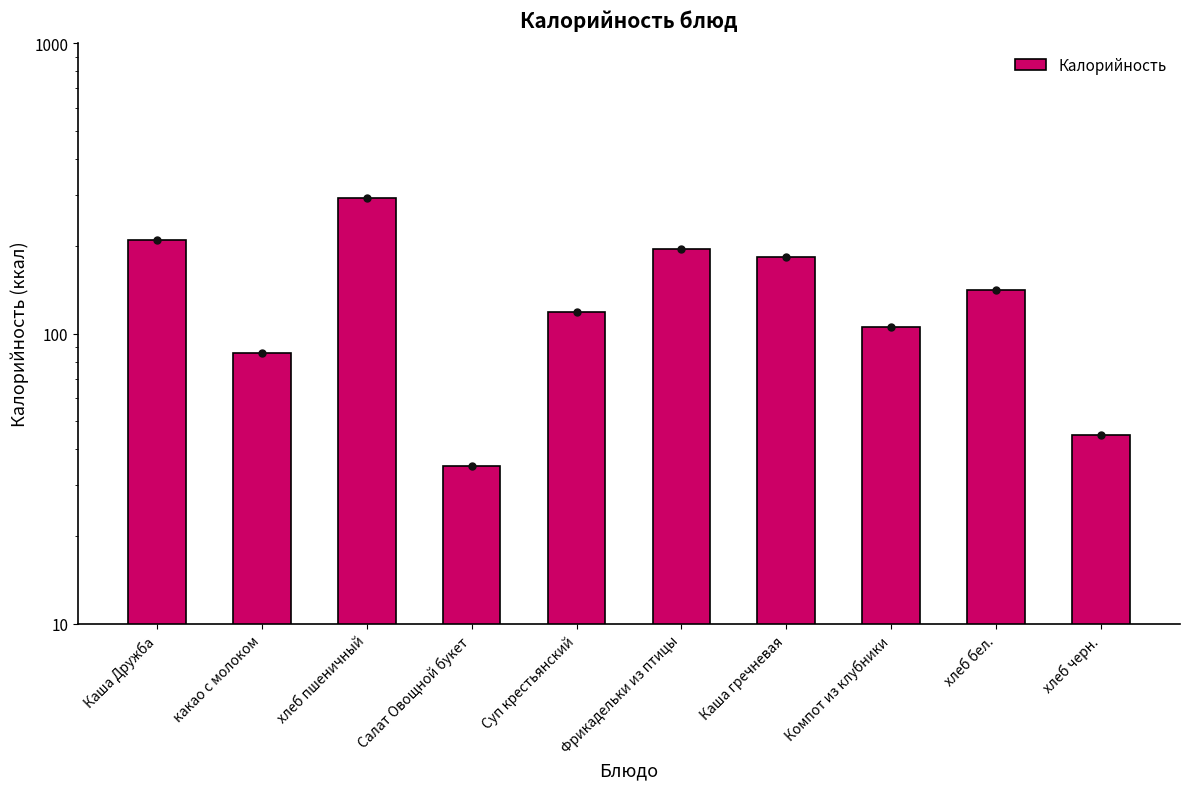

Between Салат Овощной букет and хлеб бел., which is larger?

хлеб бел.